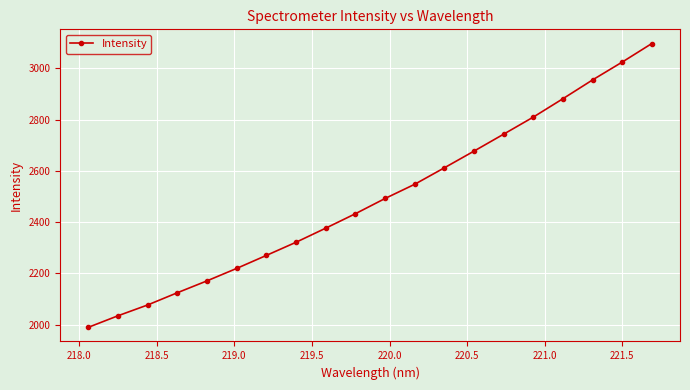

True or false: the data has more than 0 interior local peaks.

False